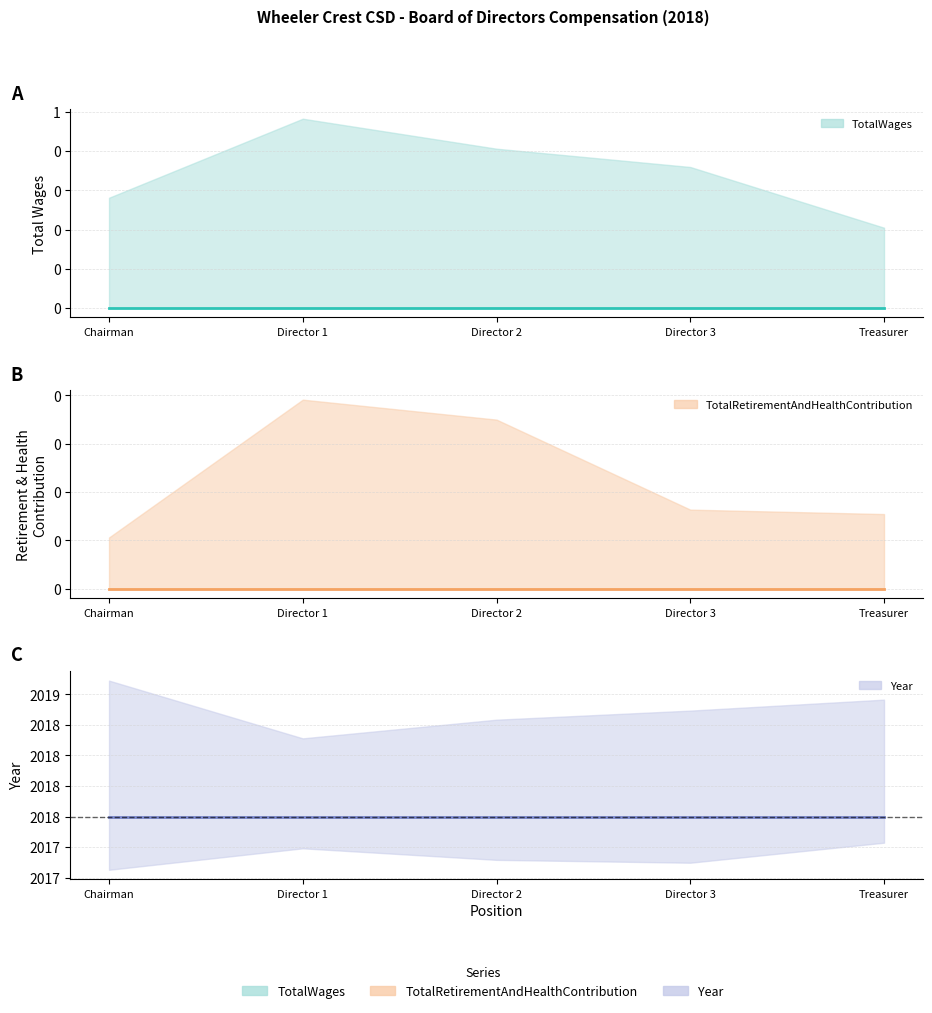

True or false: TotalWages (center) and Retirement (center) intersect in this chart.

False